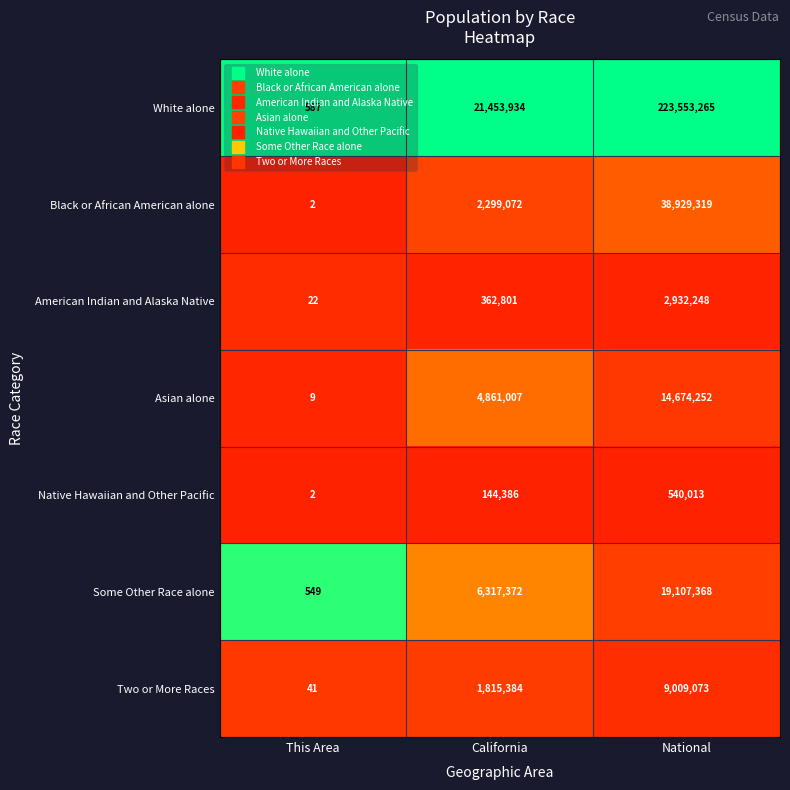

At which category does the chart reach its peak across all series?

National